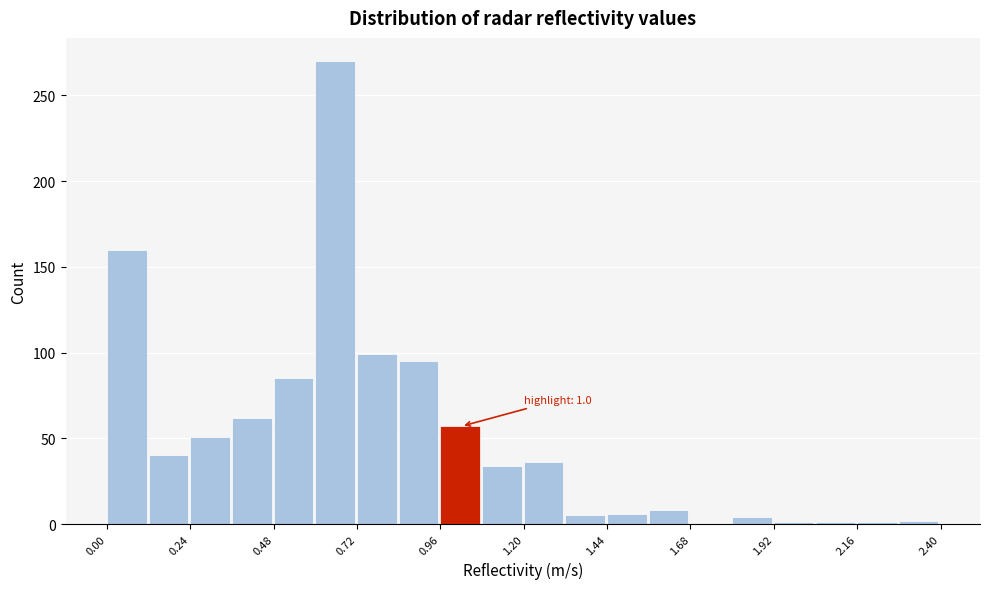

Read against the x-axis, roughly where is the centre of the tallest bar?

0.65